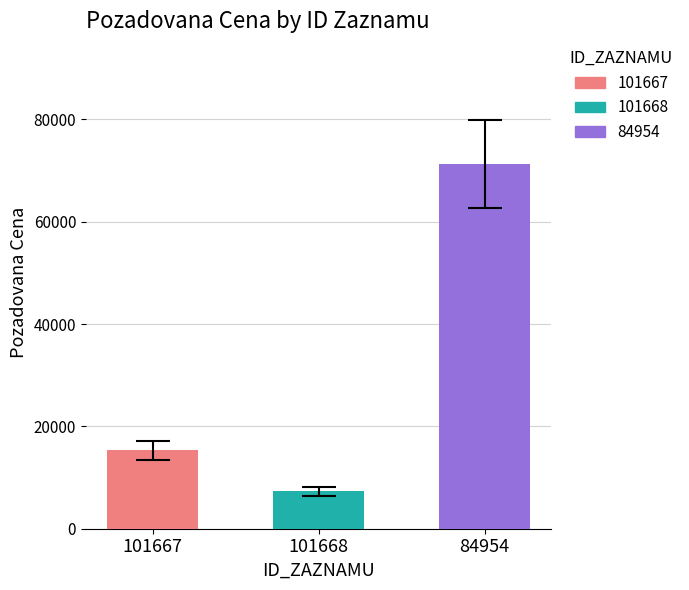

Which label corresponds to the smallest value in the chart?

101668